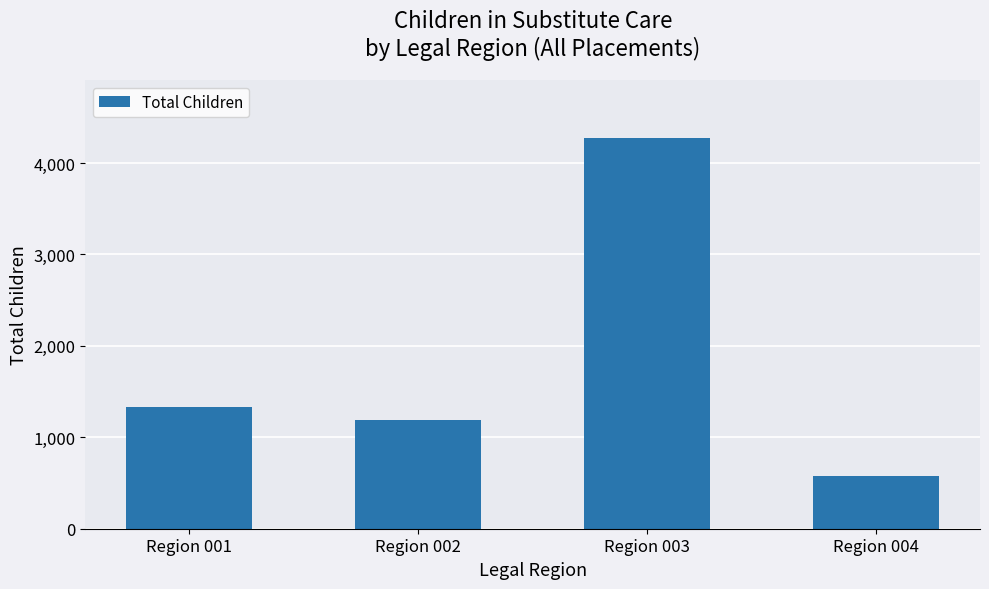

List the labels in order of value, largest first.

Region 003, Region 001, Region 002, Region 004